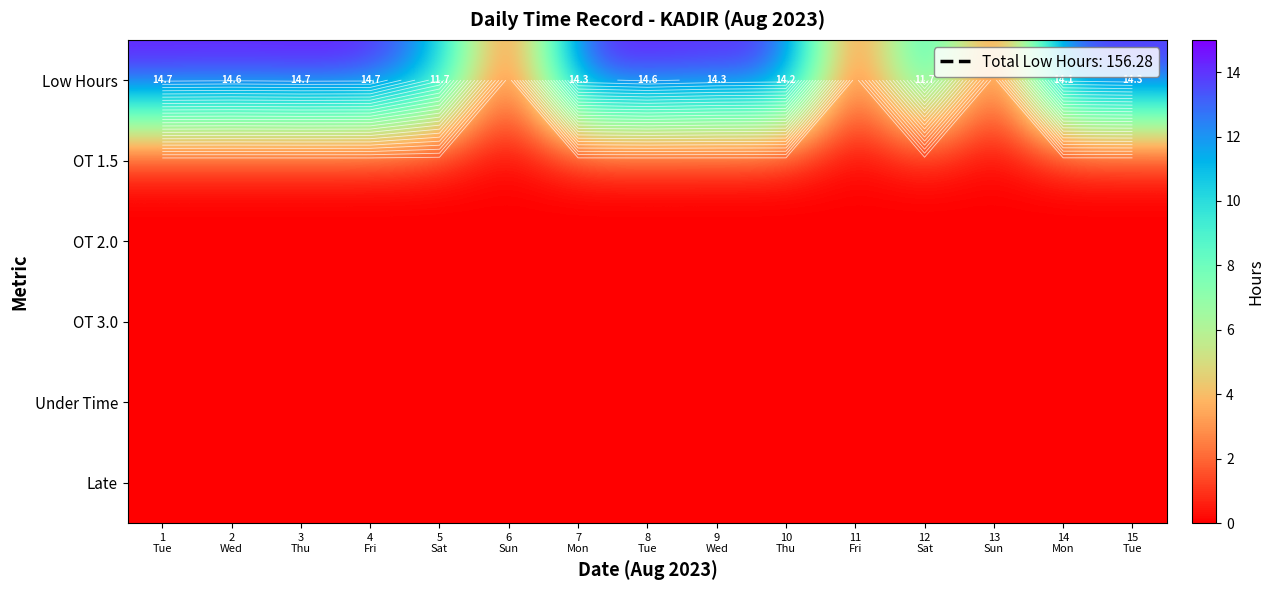

Is it true that Low Hours equals 14.3 at 9 Wed?

True